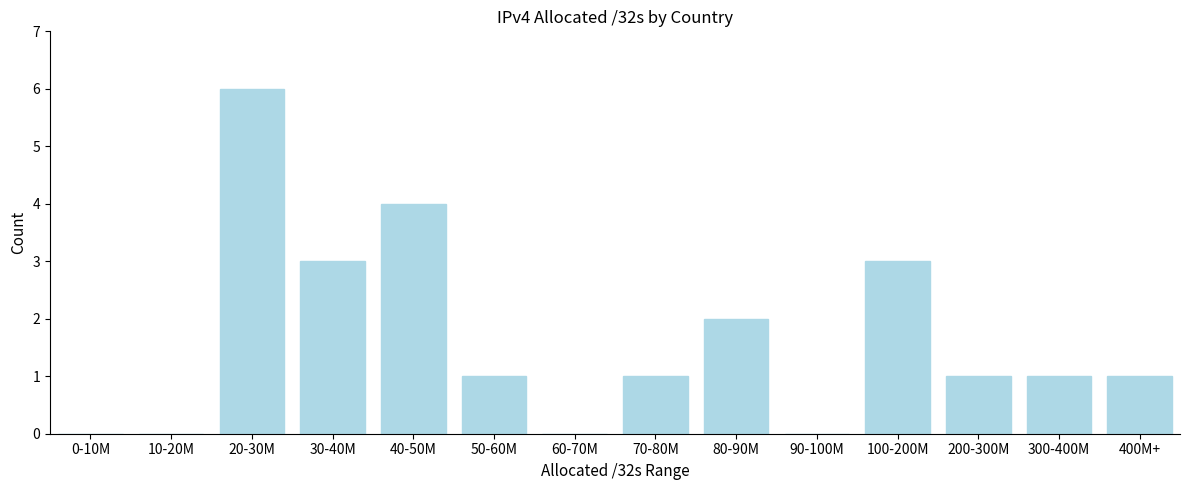

Reading left to right, extract all data points from this chart.

0-10M=0	10-20M=0	20-30M=6	30-40M=3	40-50M=4	50-60M=1	60-70M=0	70-80M=1	80-90M=2	90-100M=0	100-200M=3	200-300M=1	300-400M=1	400M+=1